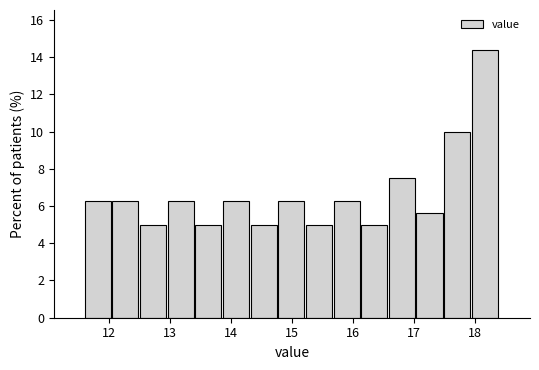

What is the height of the bar covering 12.5 to 13.0 on the x-axis? Neither the bar edges nor the heights are printed on the chart, so give them approximately, as read against the axes.

5.0